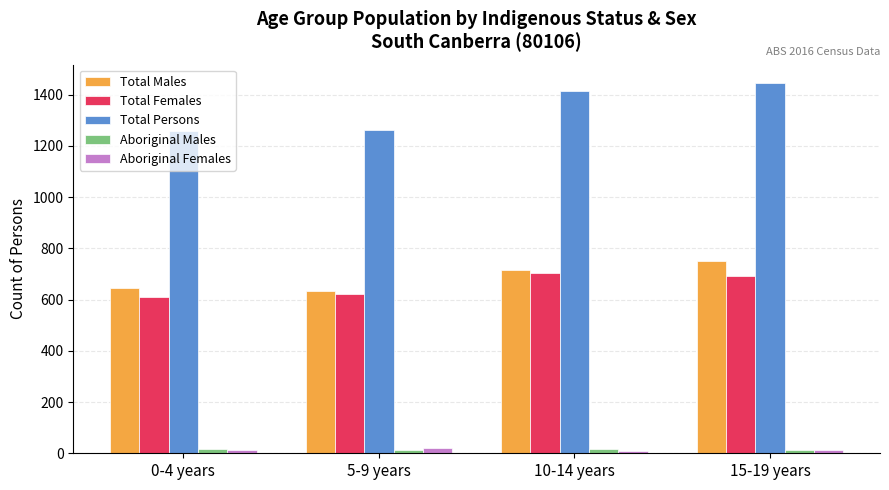

What is the average value of the Total Females series?

656